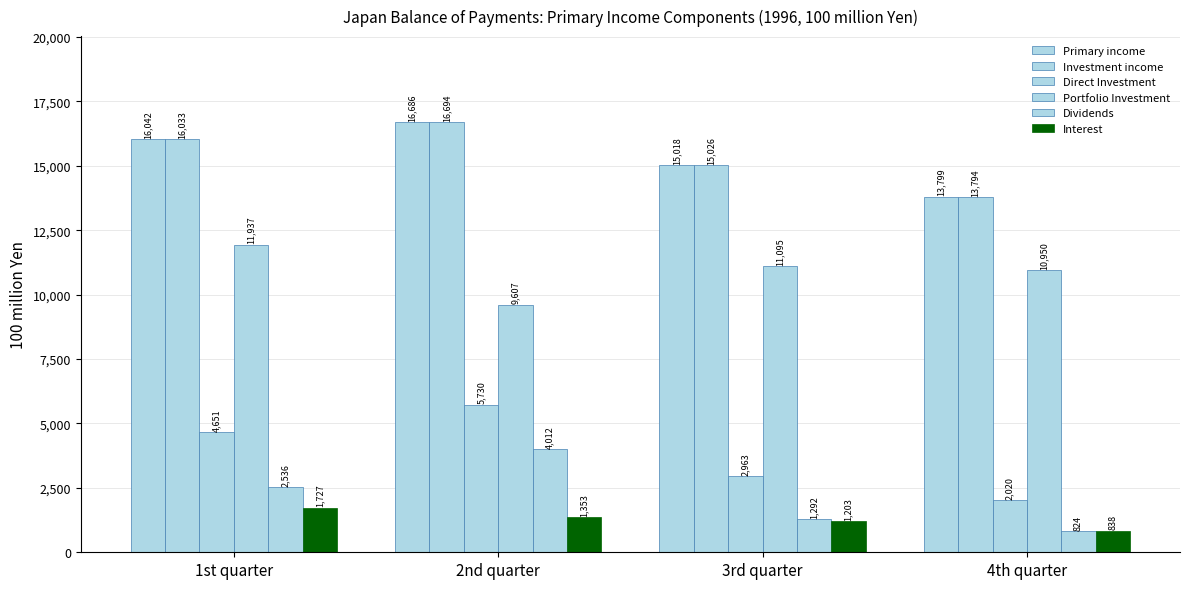

How many values in the Interest series are below 1353?

2